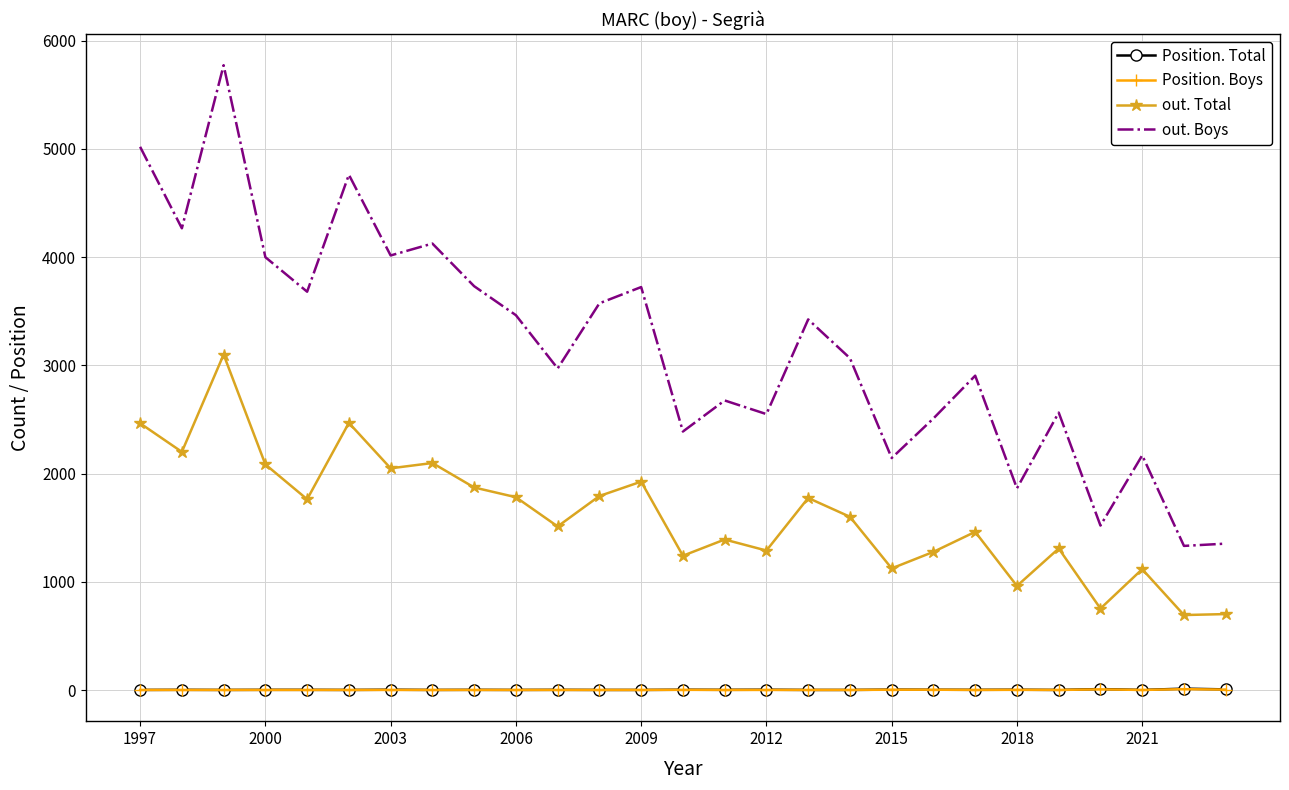

True or false: out. Boys and Position. Total cross at least once.

False